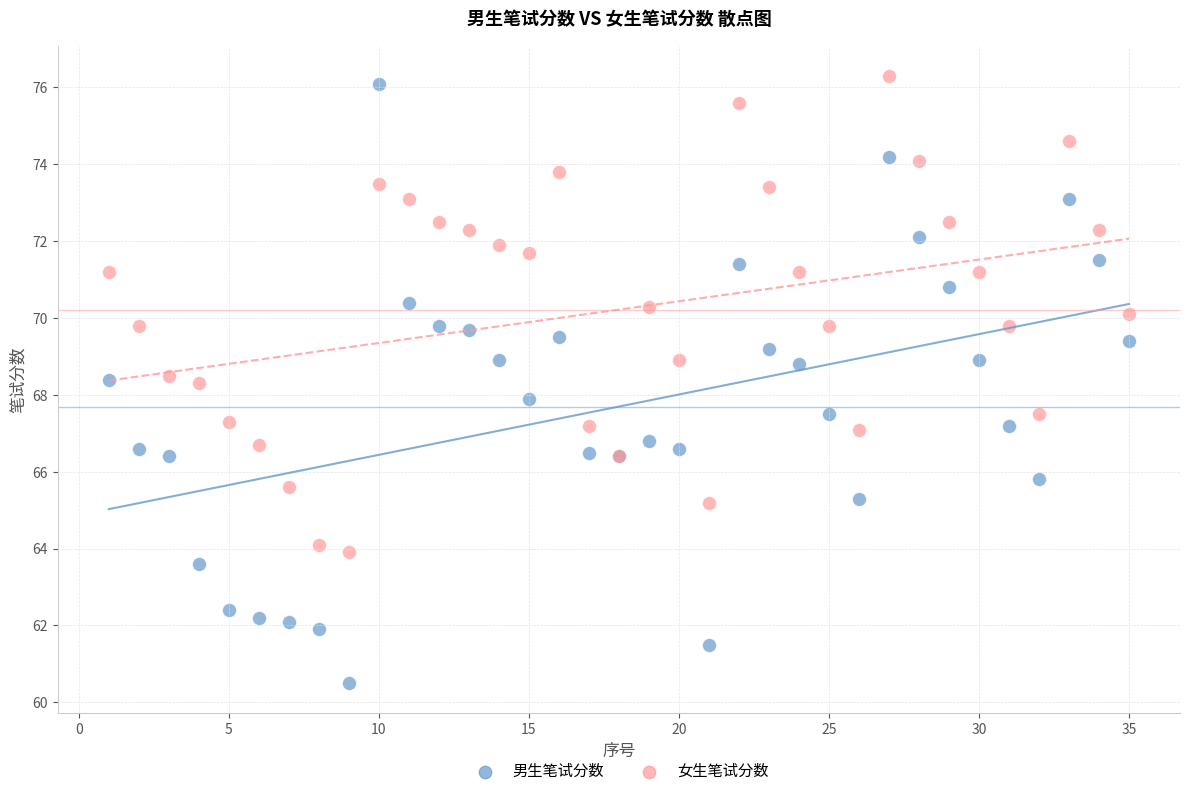

Which series has the largest Y range (max minus min)?

男生笔试分数